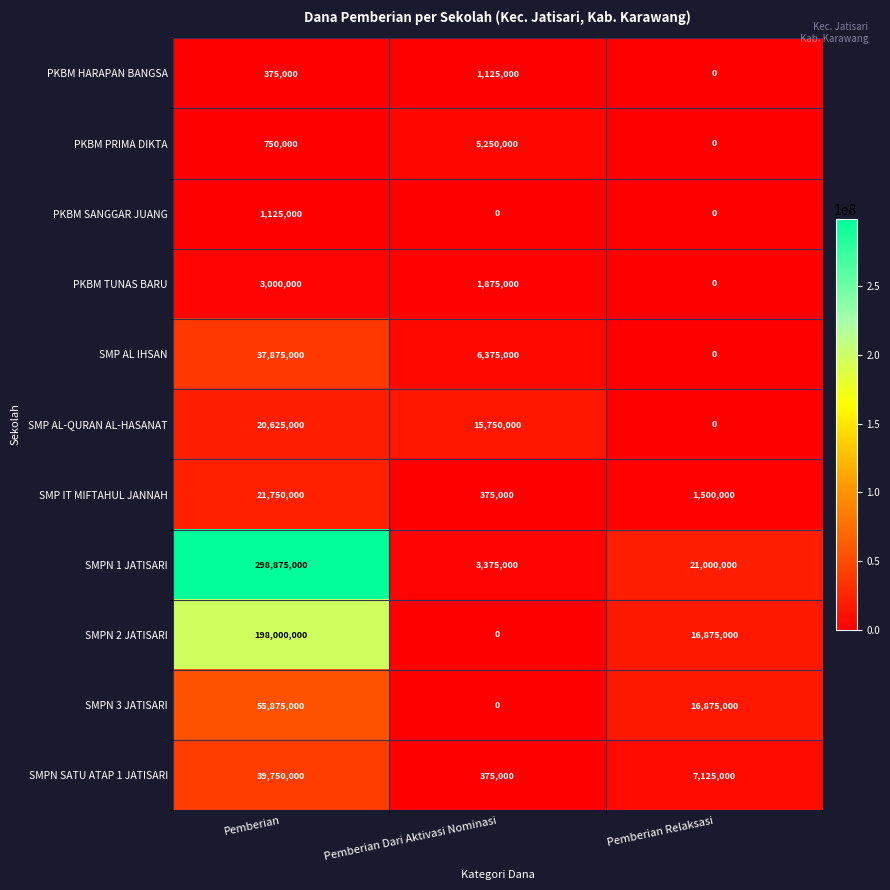

True or false: SMPN SATU ATAP 1 JATISARI has a value of 7125000 at Pemberian Relaksasi.

True